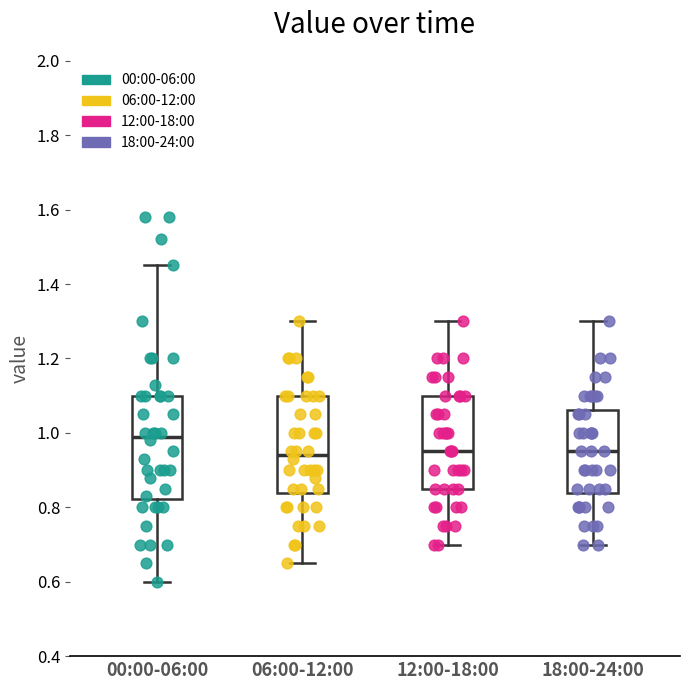

Where is the upper edge of the box for 00:00-06:00 on the y-axis? The values are not printed on the chart, so give them approximately, as read against the axis.

1.10